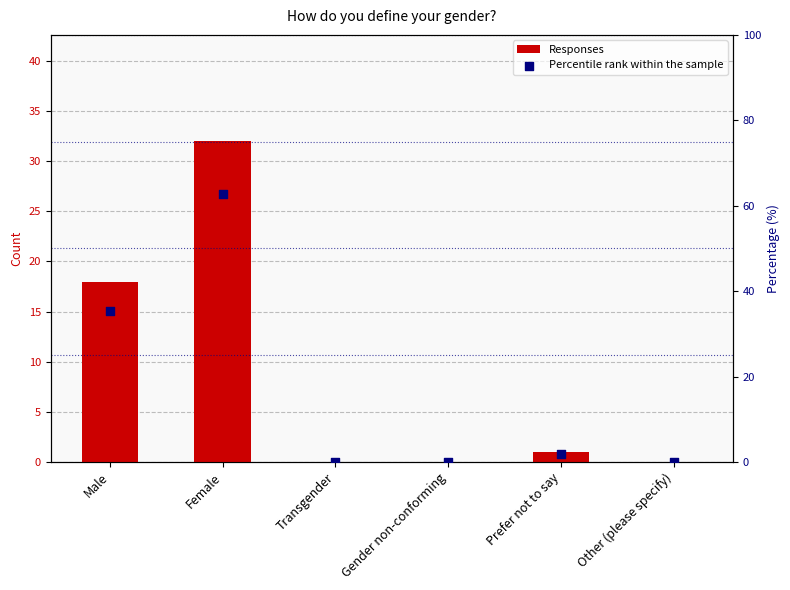

At how many categories does at least one series exceed 1?

3